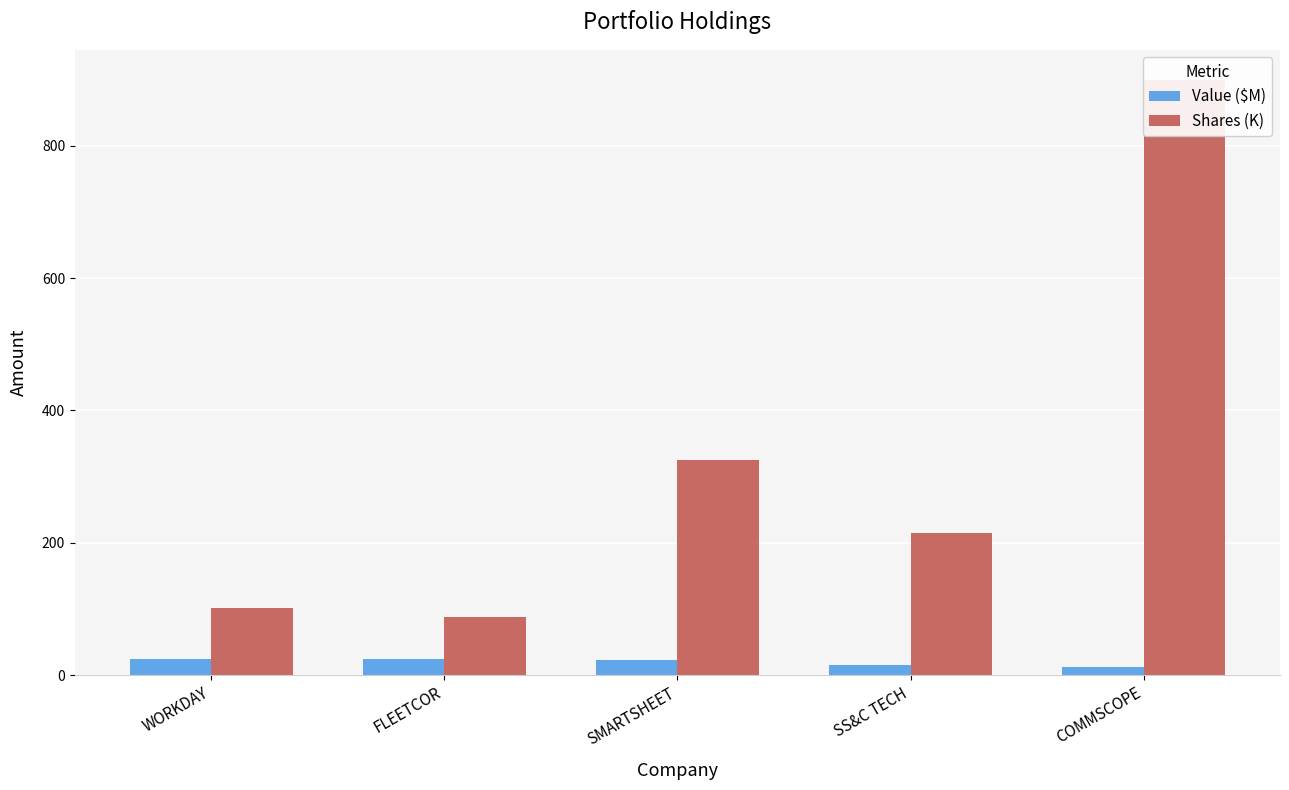

Which label corresponds to the smallest value in the chart?

COMMSCOPE